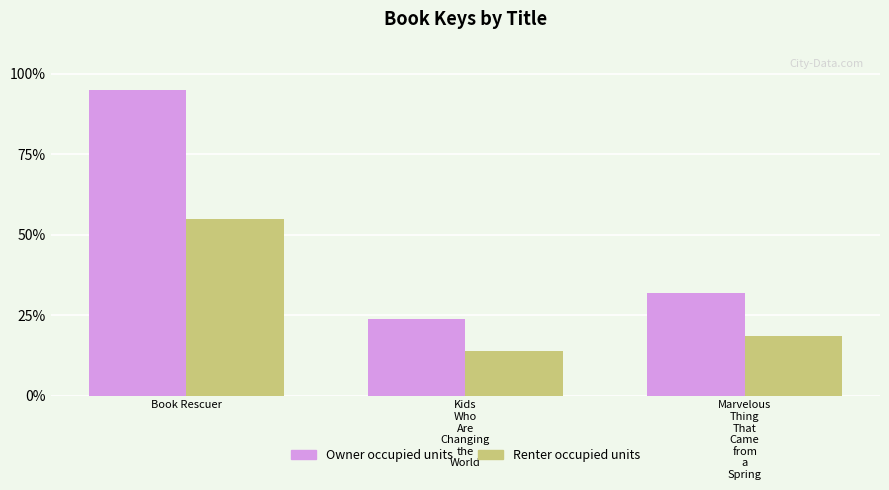

What is the maximum value shown in the chart?

95.0